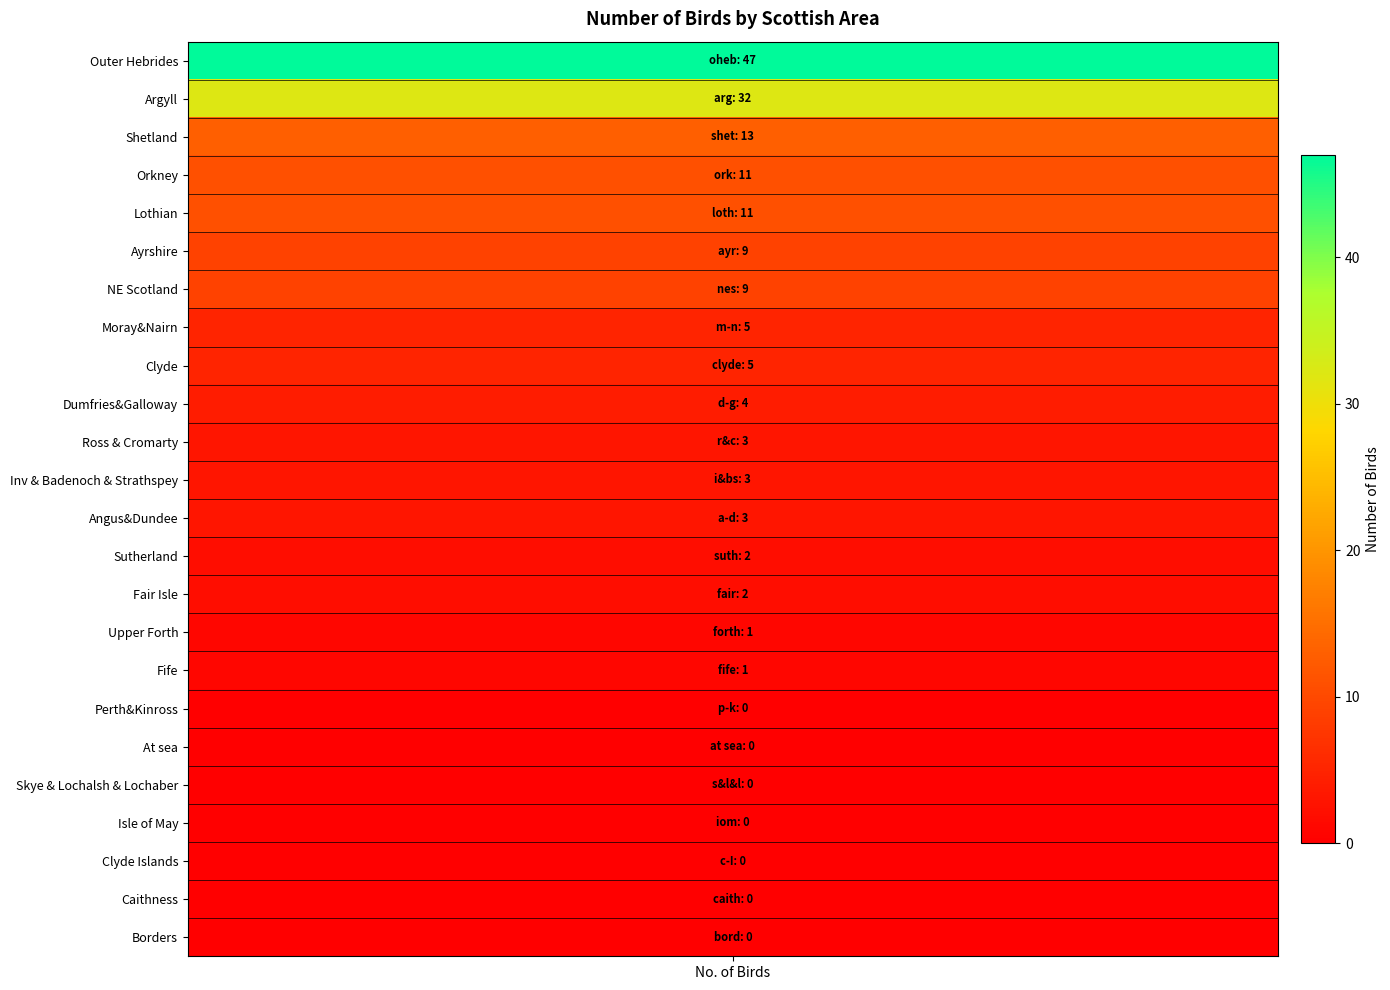

The value at Lothian is 11. True or false?

True